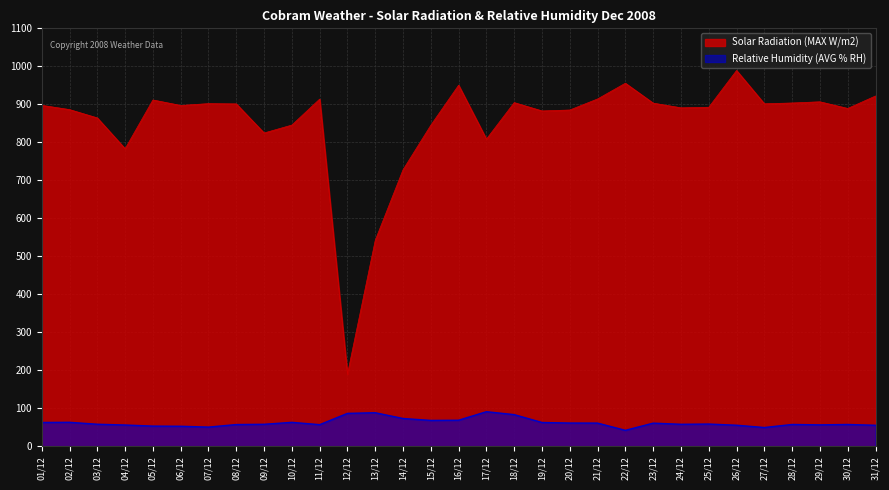

Which has a higher value, 07/12 or 09/12?

07/12